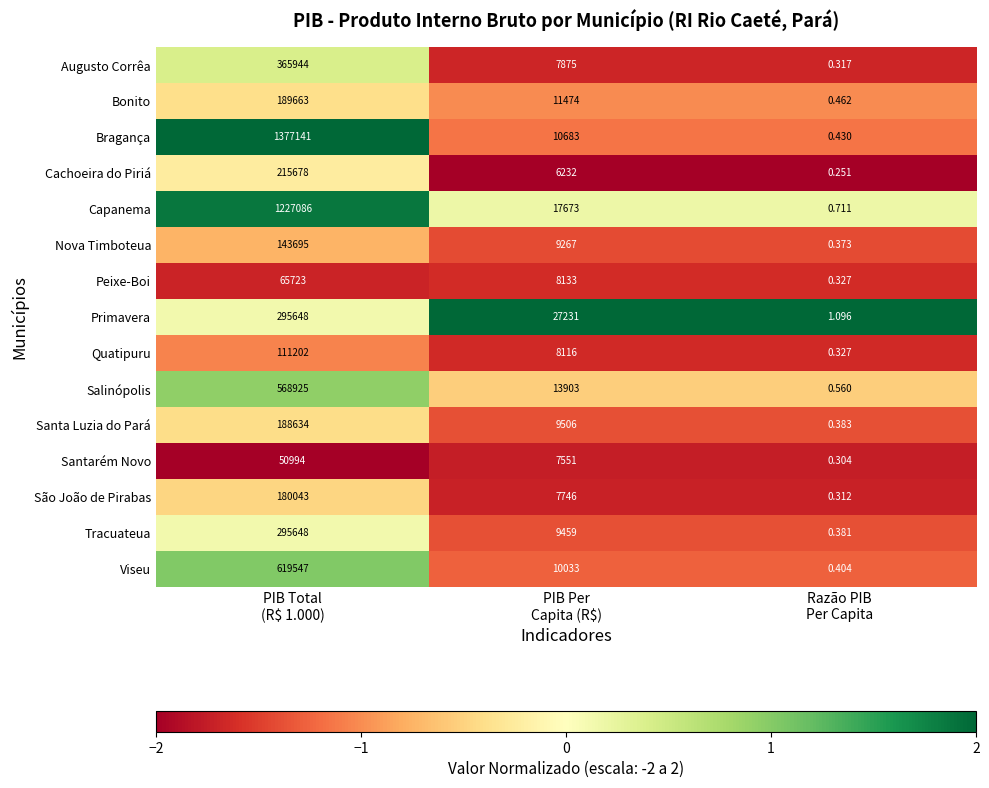

Which series has the widest spread of values?

Bragança